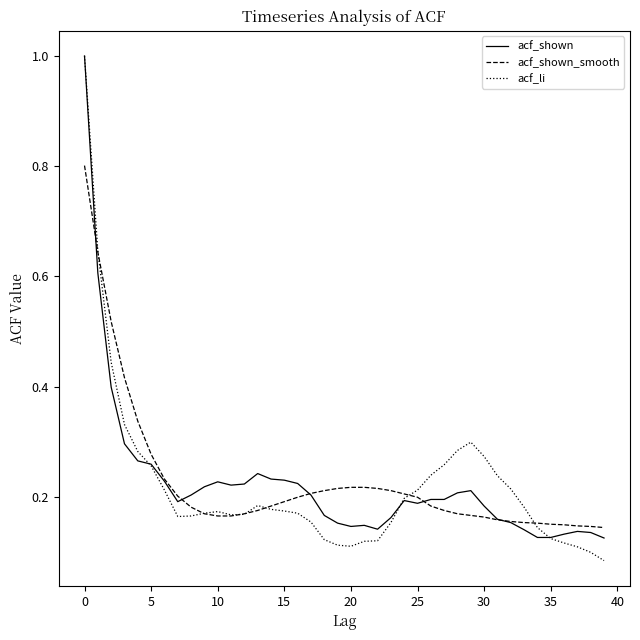

What is the maximum value shown in the chart?

1.0